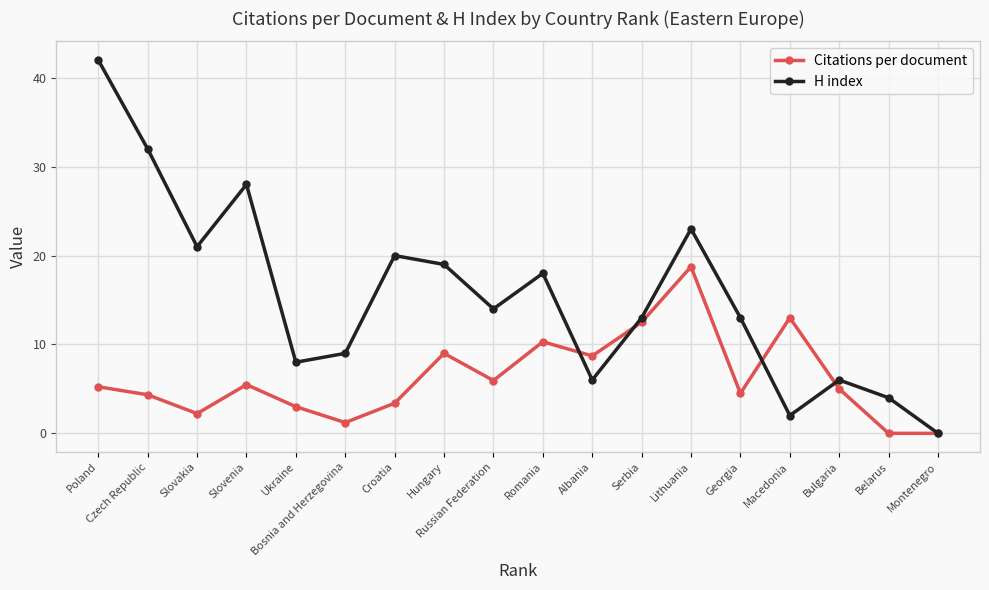

What are all the series names shown in the legend?

Citations per document, H index